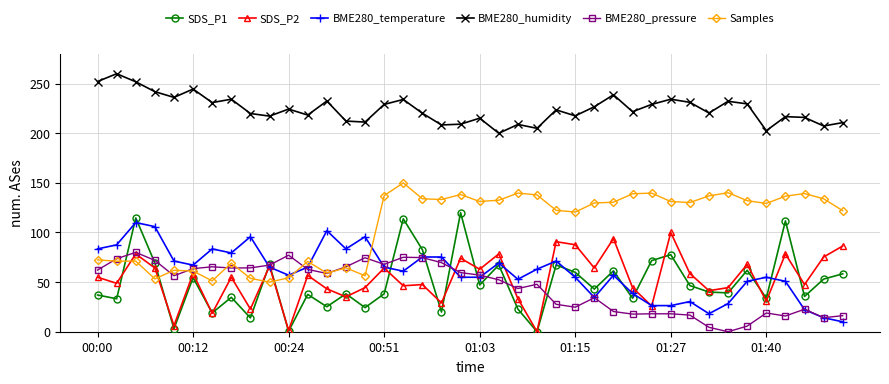

Does the chart have visible grid lines?

Yes